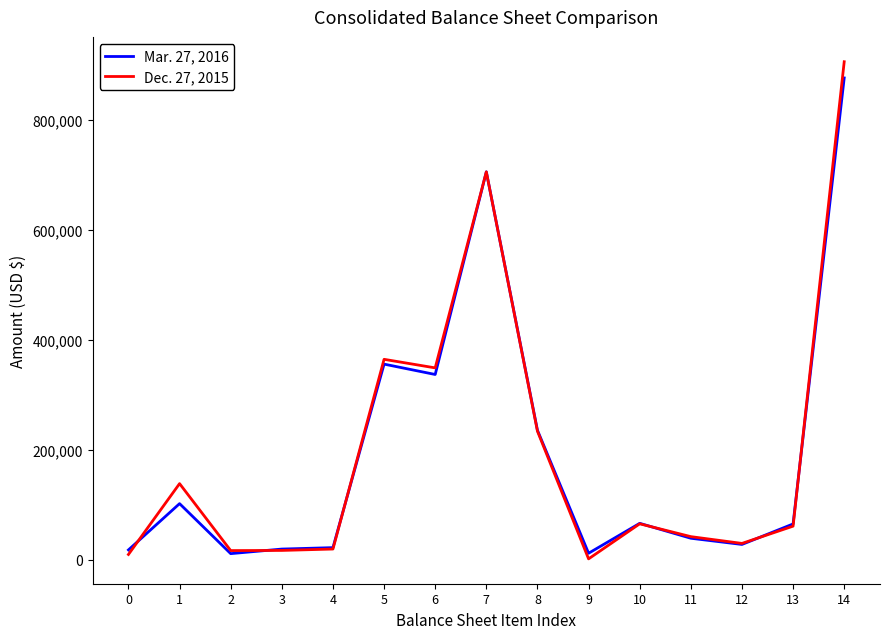

The Mar. 27, 2016 series shows 875989 at 14. True or false?

True